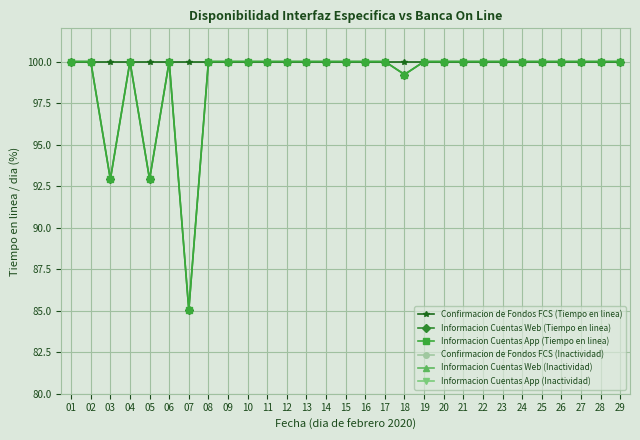

Is it true that Informacion Cuentas Web (Tiempo en linea) equals 166.7 at 25?

False